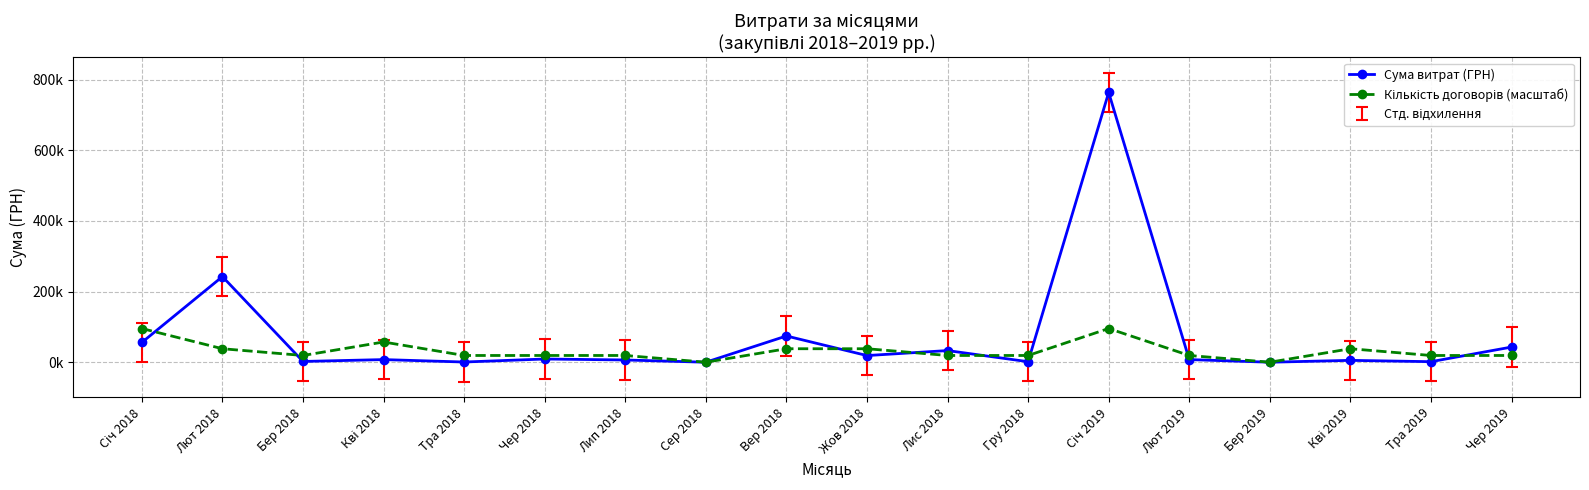

What is the average value of the Сума витрат (ГРН) series?

70721.6